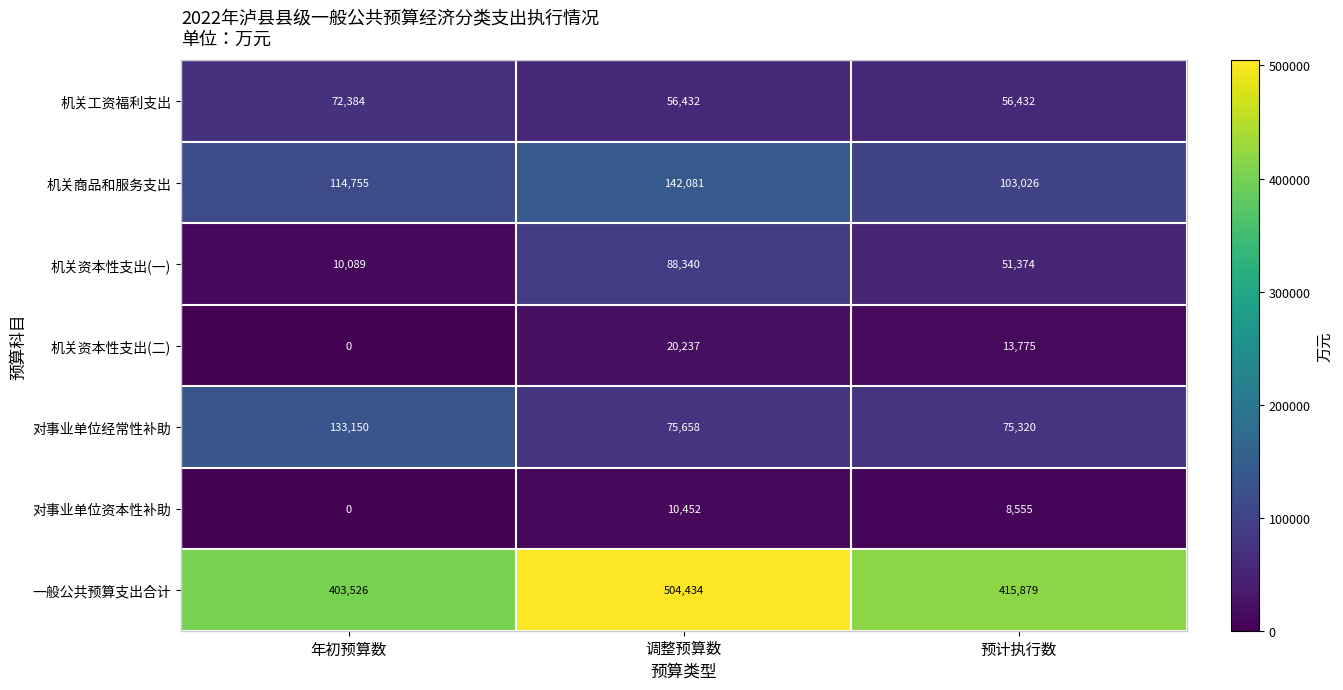

Reading left to right, extract all data points from this chart.

机关工资福利支出: 年初预算数=72384	调整预算数=56432	预计执行数=56432
机关商品和服务支出: 年初预算数=114755	调整预算数=142081	预计执行数=103026
机关资本性支出(一): 年初预算数=10089	调整预算数=88340	预计执行数=51374
机关资本性支出(二): 年初预算数=0	调整预算数=20237	预计执行数=13775
对事业单位经常性补助: 年初预算数=133150	调整预算数=75658	预计执行数=75320
对事业单位资本性补助: 年初预算数=0	调整预算数=10452	预计执行数=8555
一般公共预算支出合计: 年初预算数=403526	调整预算数=504434	预计执行数=415879